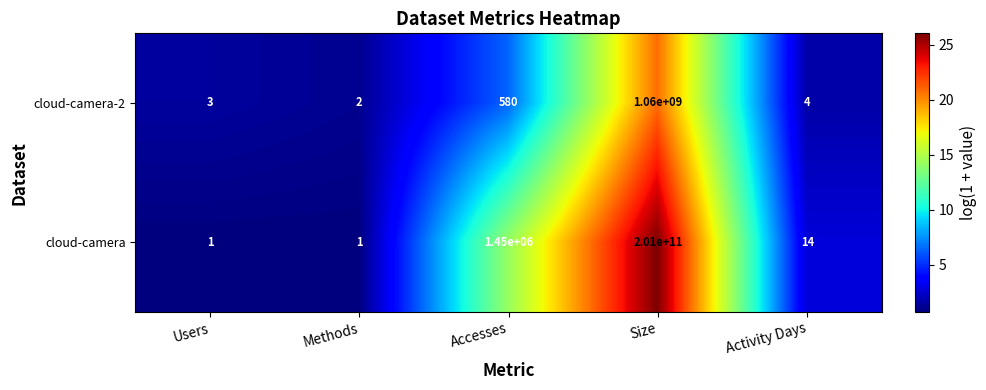

Is it true that cloud-camera equals 100293407025 at Size?

False